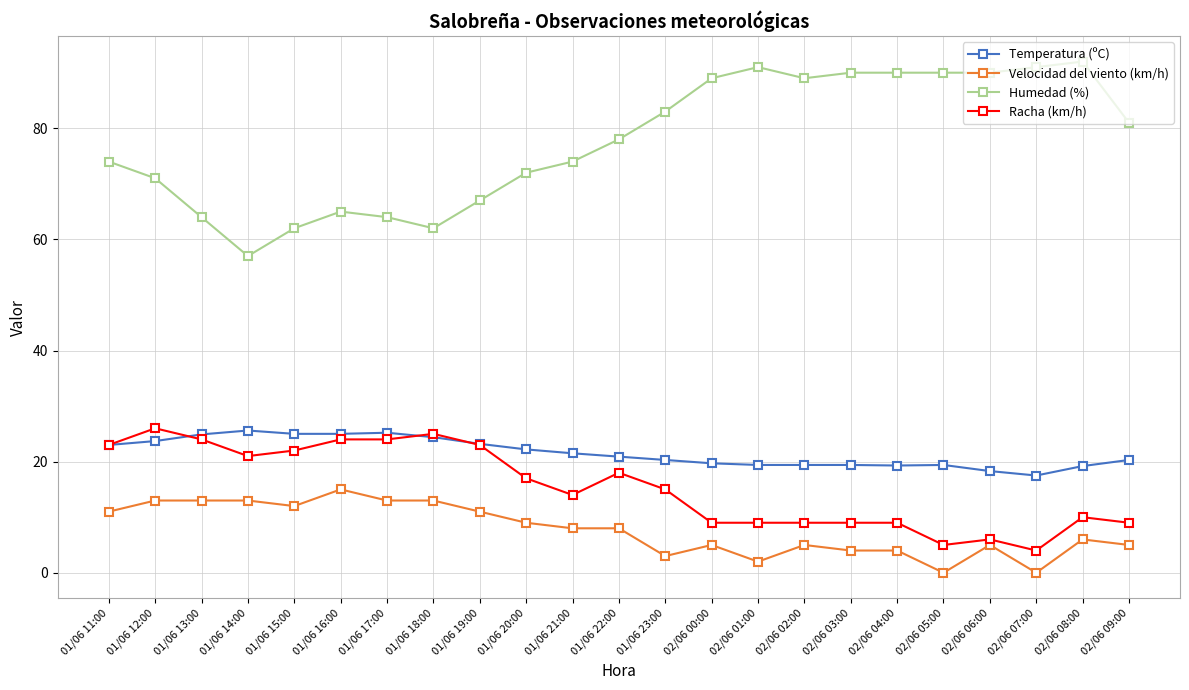

What is the spread (max minus min) of values at 02/06 05:00?

90.0